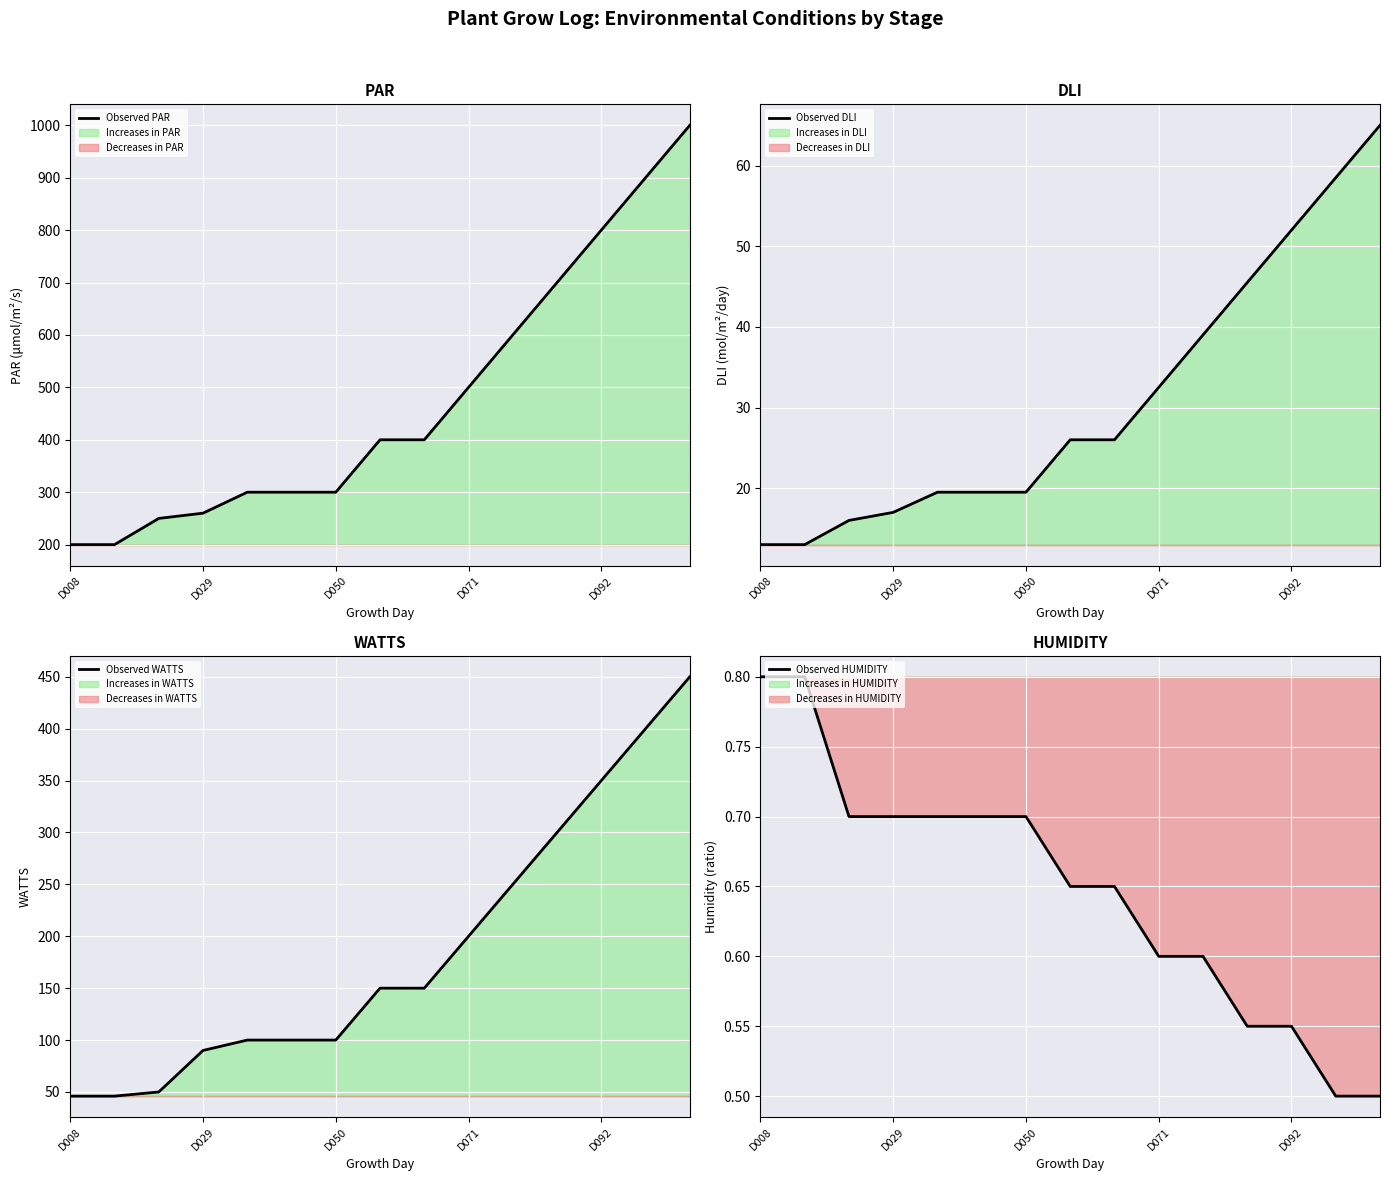

Is it true that Observed PAR equals 103 at D050?

False